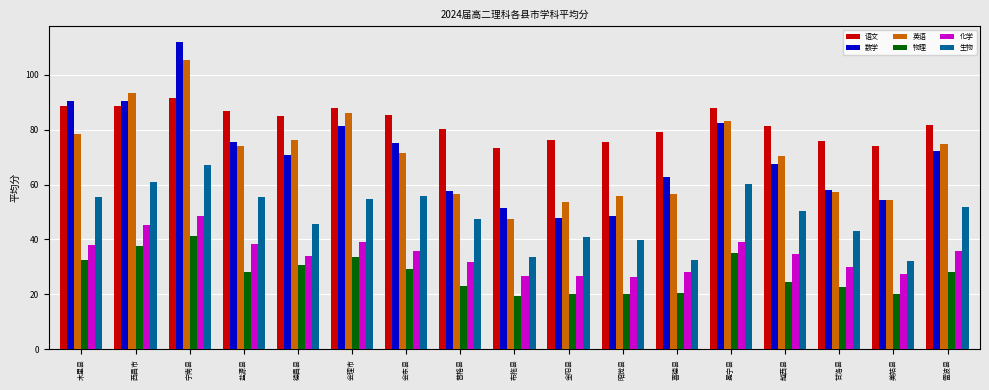

Which series has the largest range (max minus min)?

数学